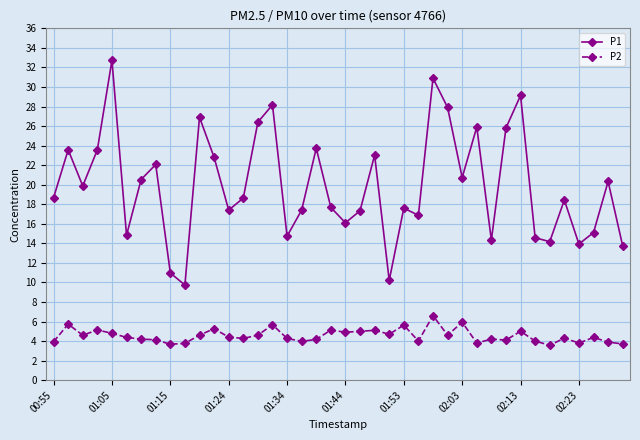

True or false: P2 and P1 cross at least once.

False